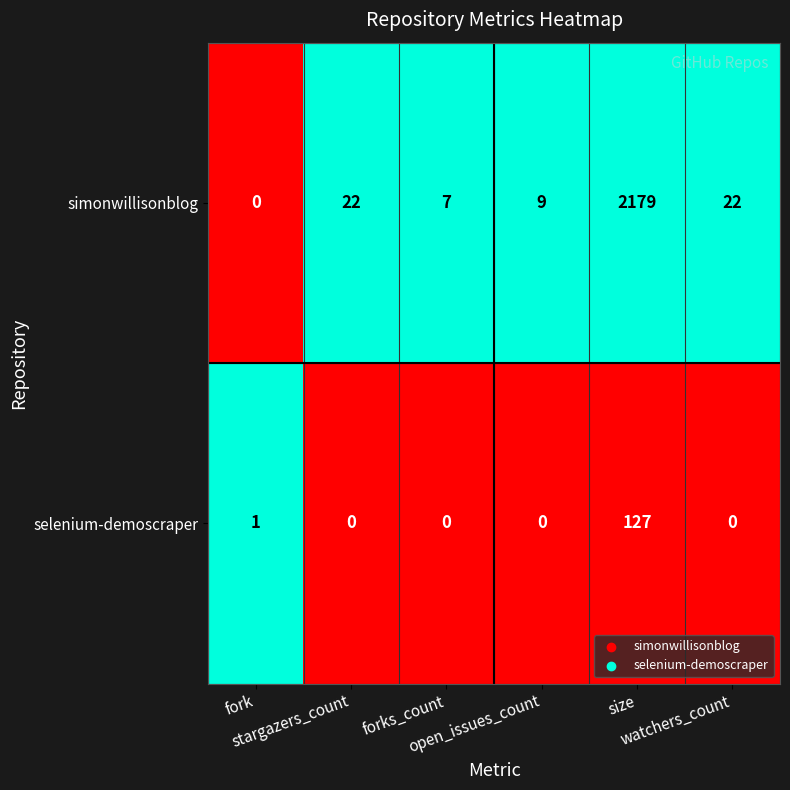

Which series has the largest range (max minus min)?

simonwillisonblog